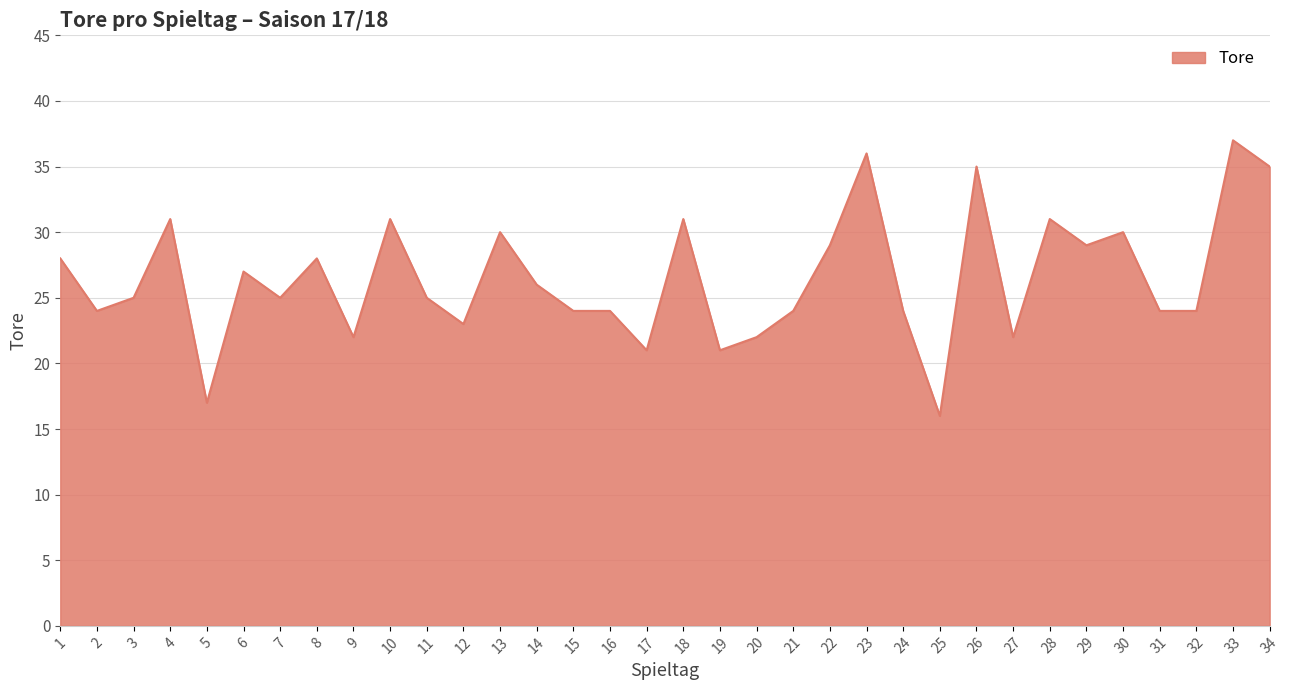

What is the difference between the maximum and second lowest values?

20